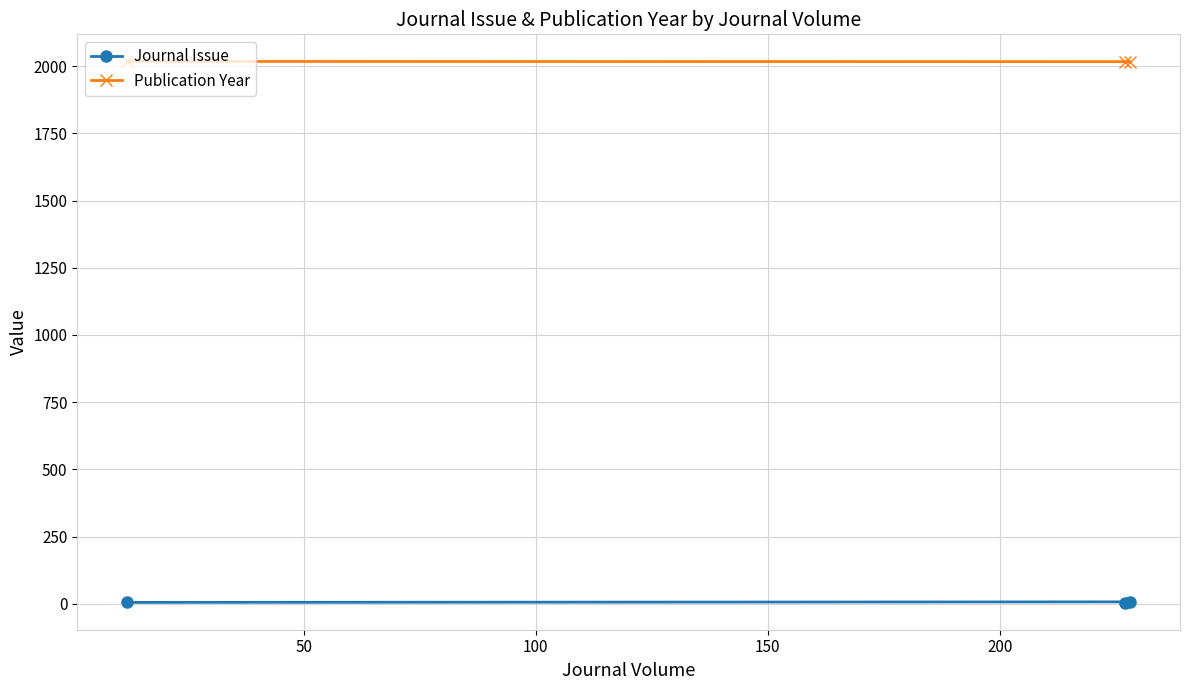

What is the maximum value shown in the chart?

2018